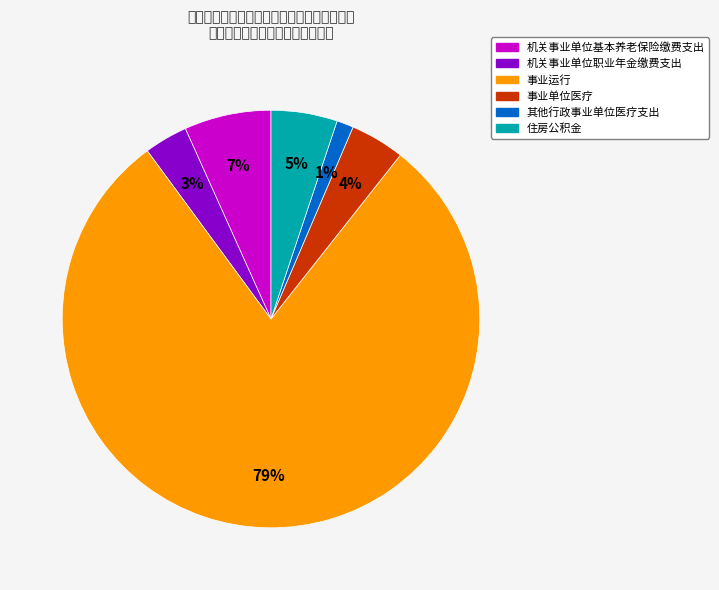

What is the largest slice in the pie chart?

事业运行